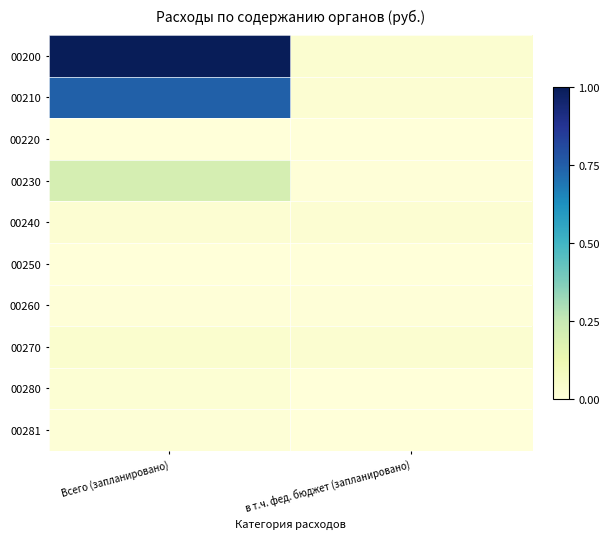

Which series has the largest total across all categories?

00200